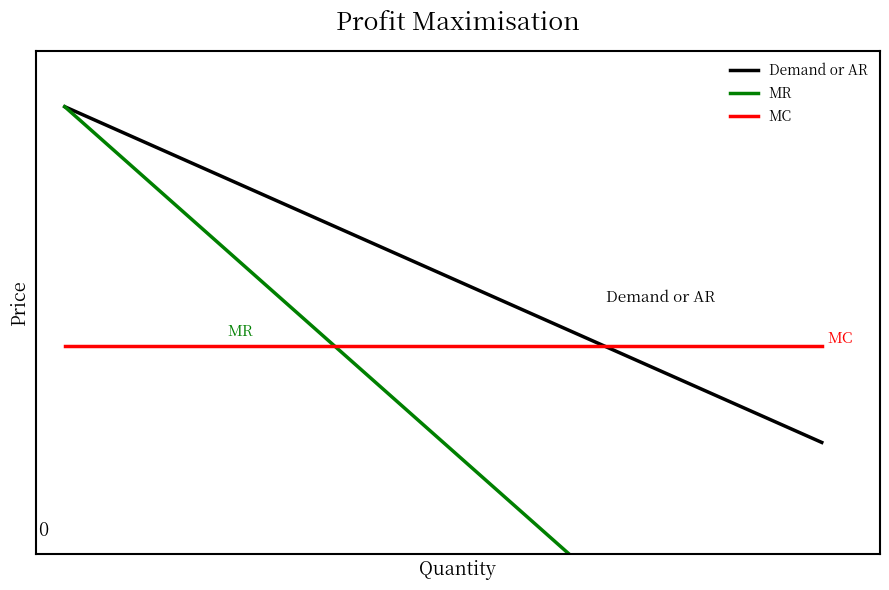

Is it true that MC equals 56.9 at 0?

False